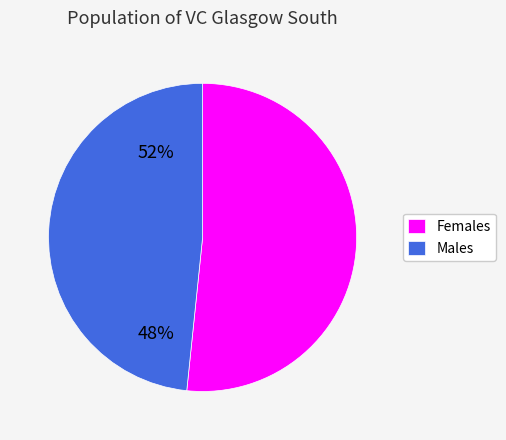

Between Males and Females, which is larger?

Females